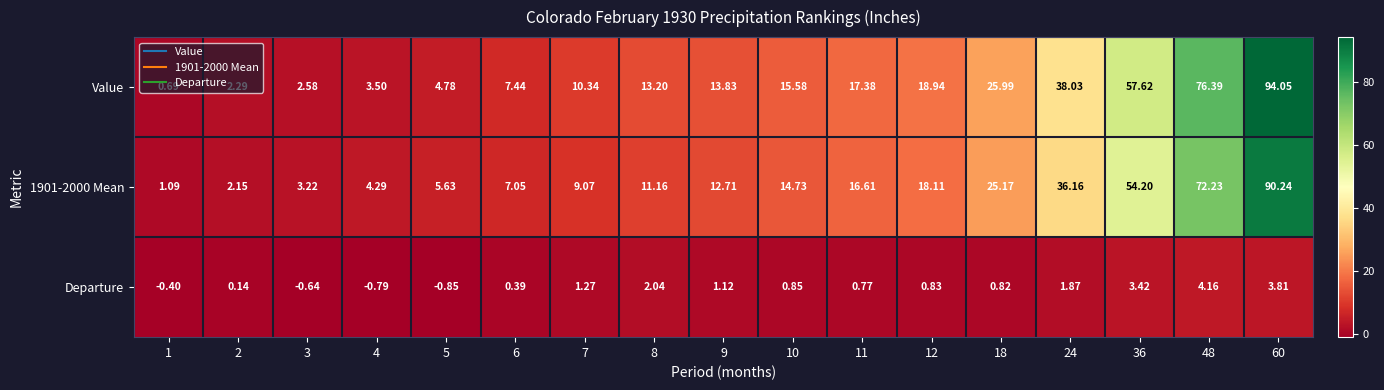

Is the value of 1901-2000 Mean at 2 greater than the value of Value at 5?

No